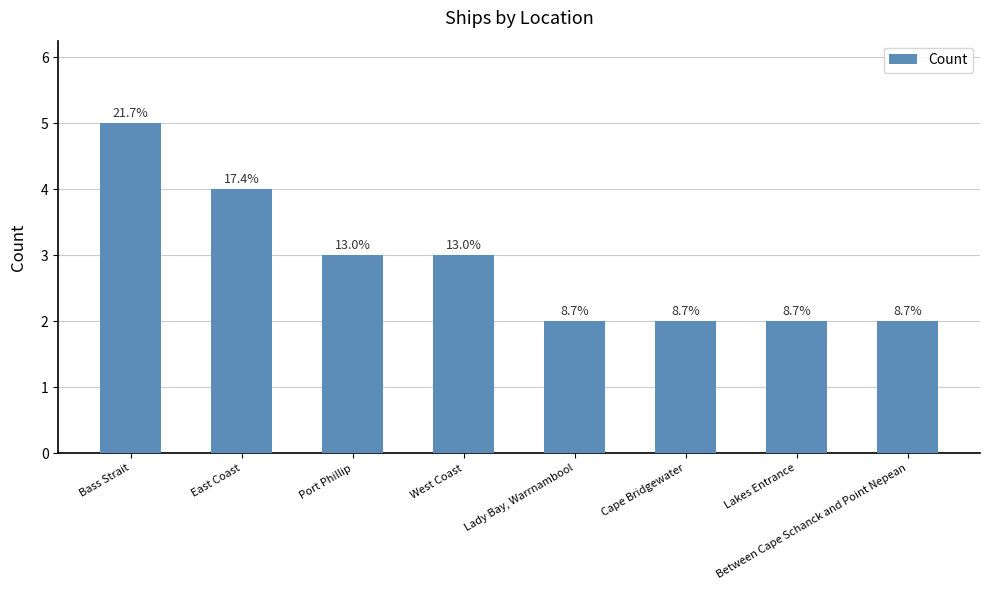

The chart shows a value of 1 at Cape Bridgewater. True or false?

False